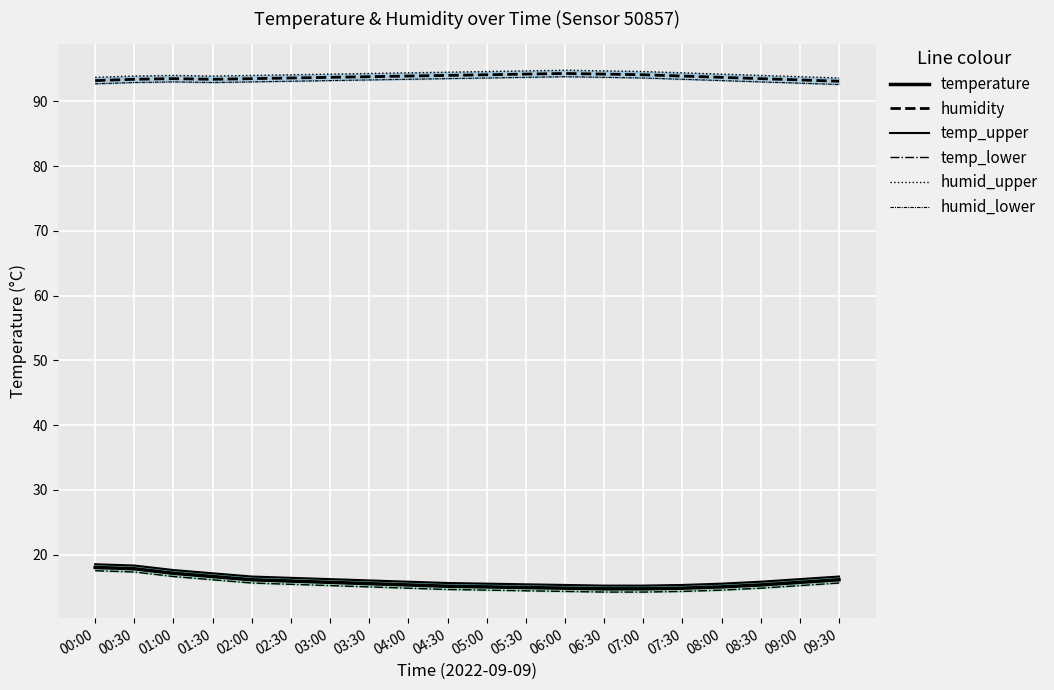

Is the value of humidity at 06:00 greater than the value of humid_upper at 07:00?

No